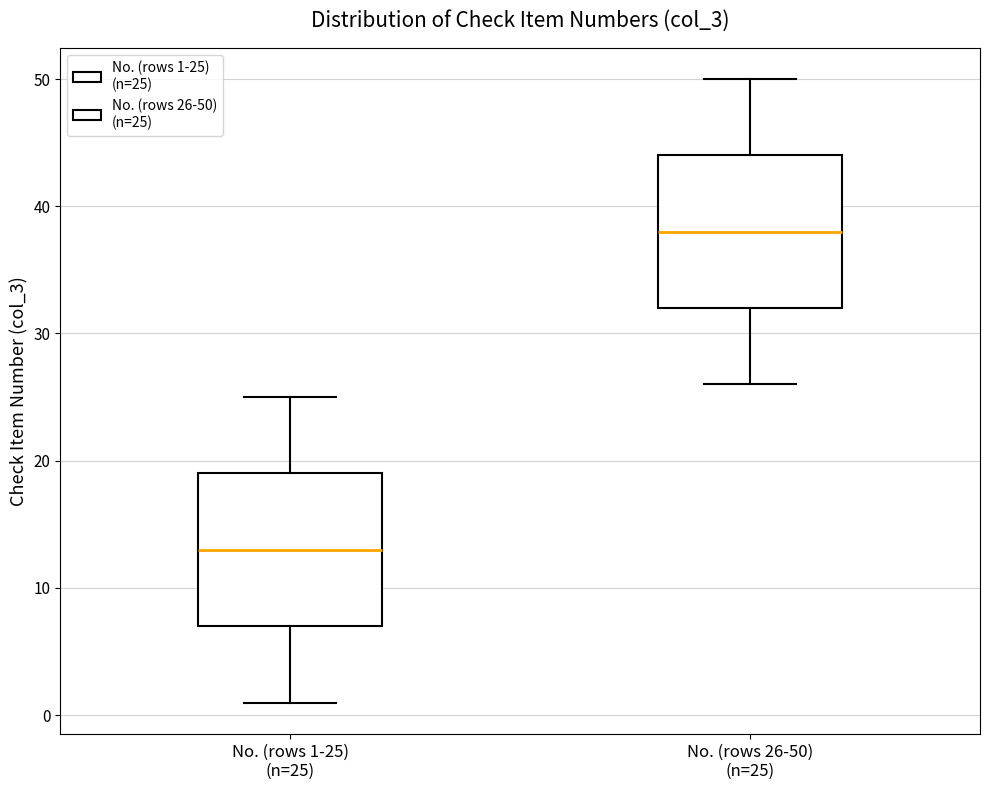

Reading left to right, transcribe this box plot: for each box, give where its median line is, the range the box spans, and where its two whiskers end, as read against the y-axis. The values are not printed on the chart, so give them approximately, as read against the axis.

No. (rows 1-25) (n=25): median 13, box 7 to 19, whiskers 1 to 25
No. (rows 26-50) (n=25): median 38, box 32 to 44, whiskers 26 to 50